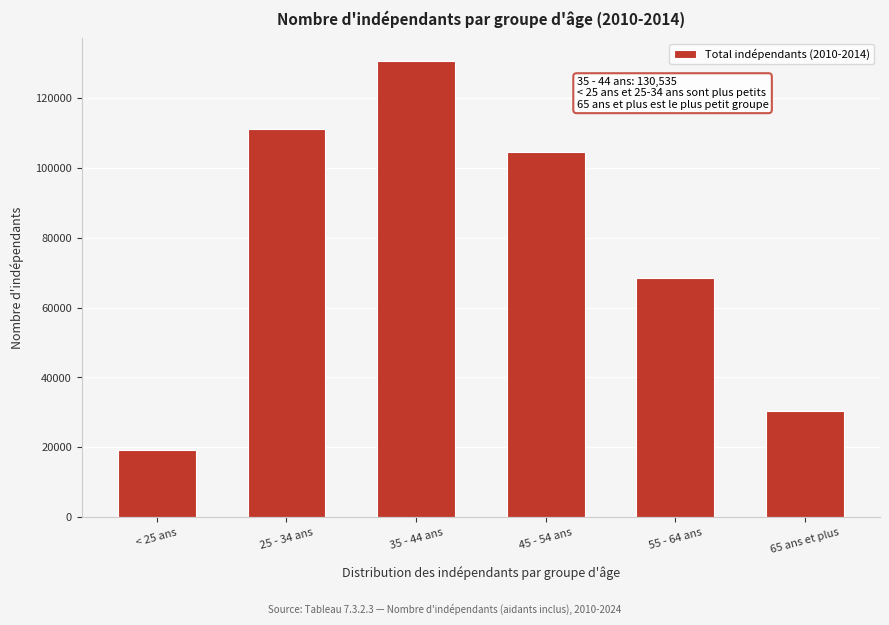

Reading right to left, extract all data points from this chart.

30455	68468	104597	130535	111165	19344